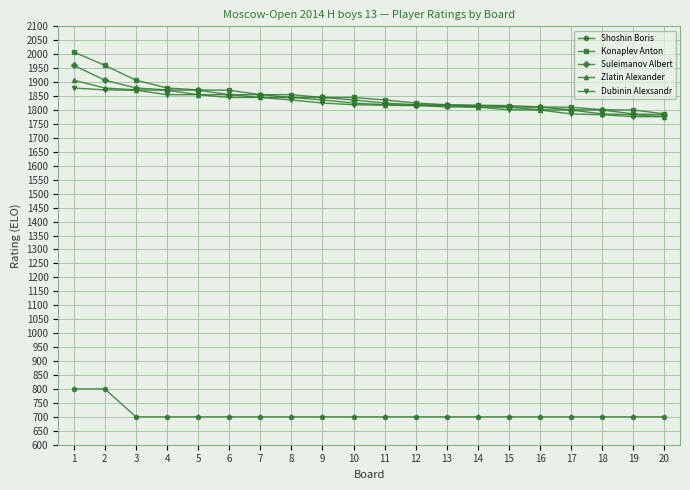

Does the chart have visible grid lines?

Yes